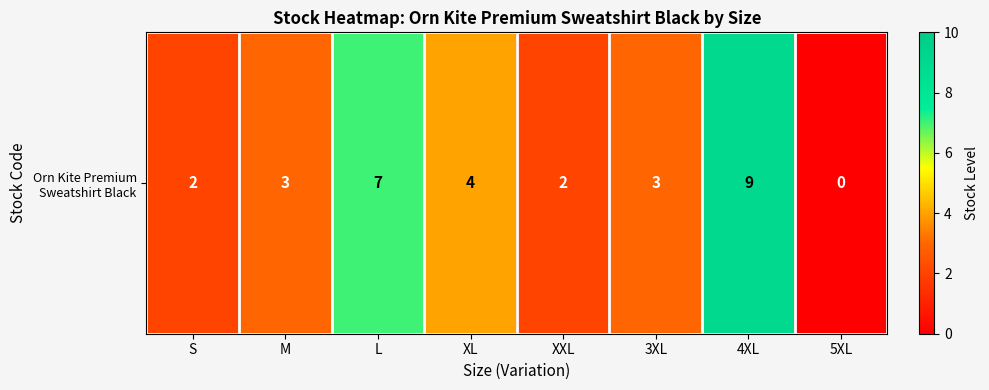

What is the approximate value at M?

3